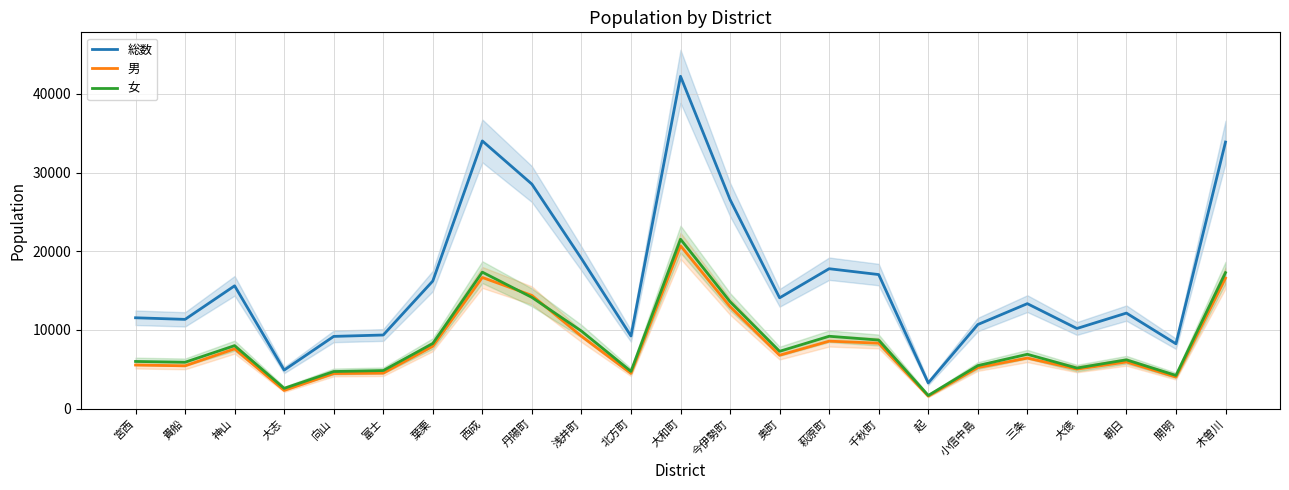

What are all the series names shown in the legend?

総数, 男, 女